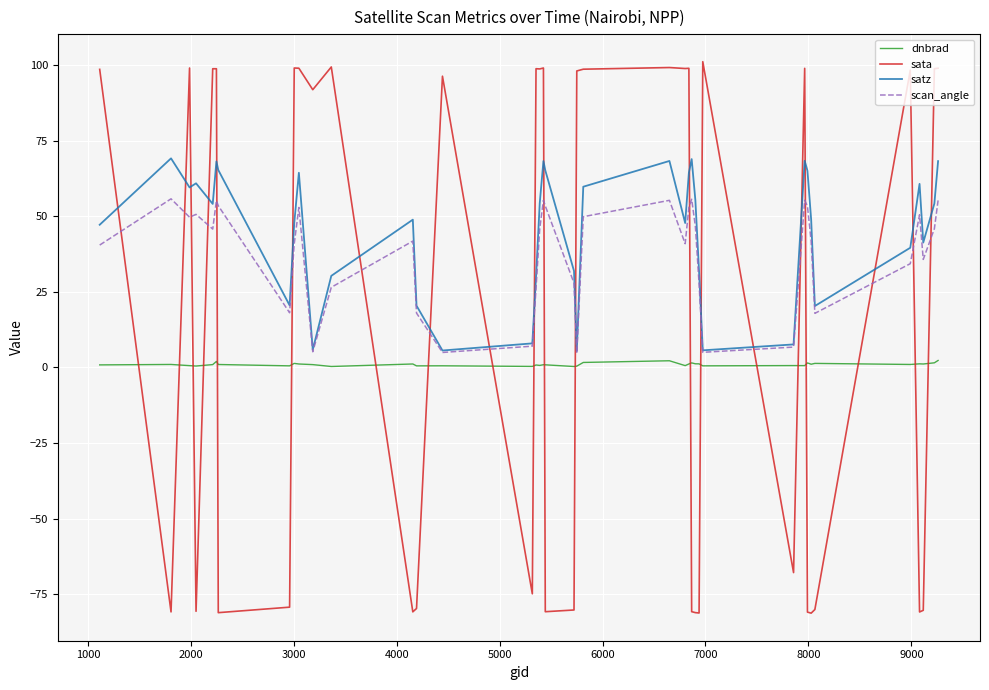

Rank the series by their average value, from lowest to highest.

dnbrad, sata, scan_angle, satz